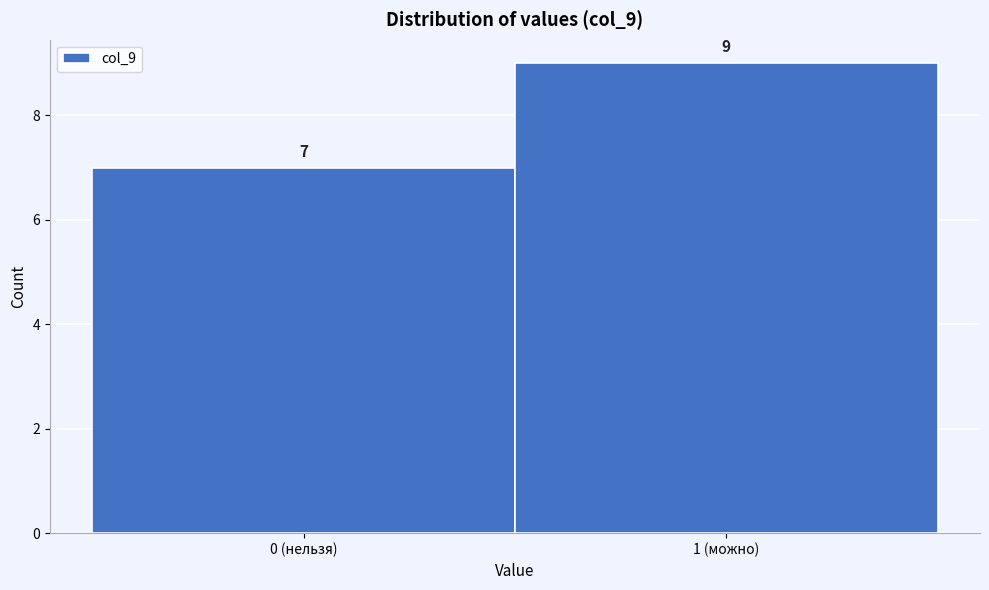

Reading right to left, transcribe all the data shown in this chart.

9	7